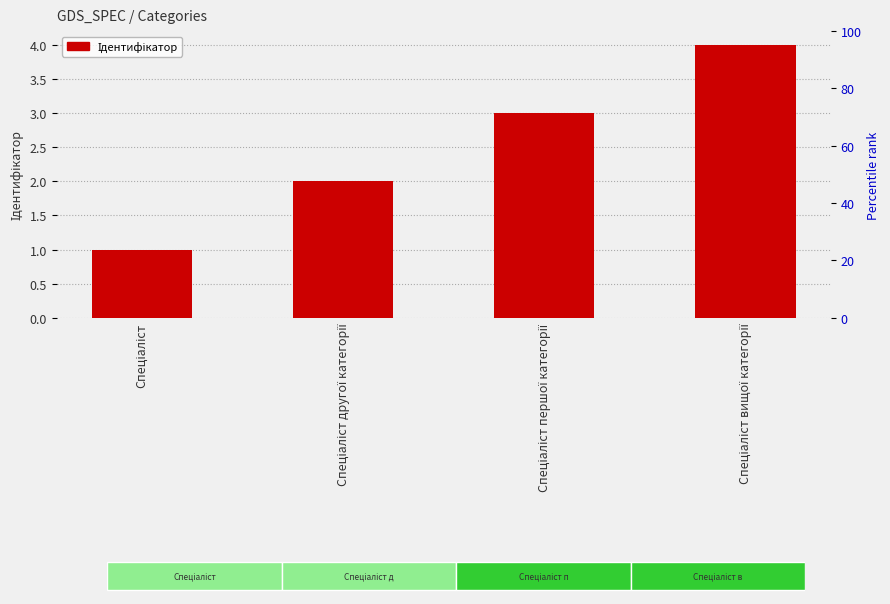

List the labels in order of value, smallest first.

Спеціаліст, Спеціаліст другої категорії, Спеціаліст першої категорії, Спеціаліст вищої категорії